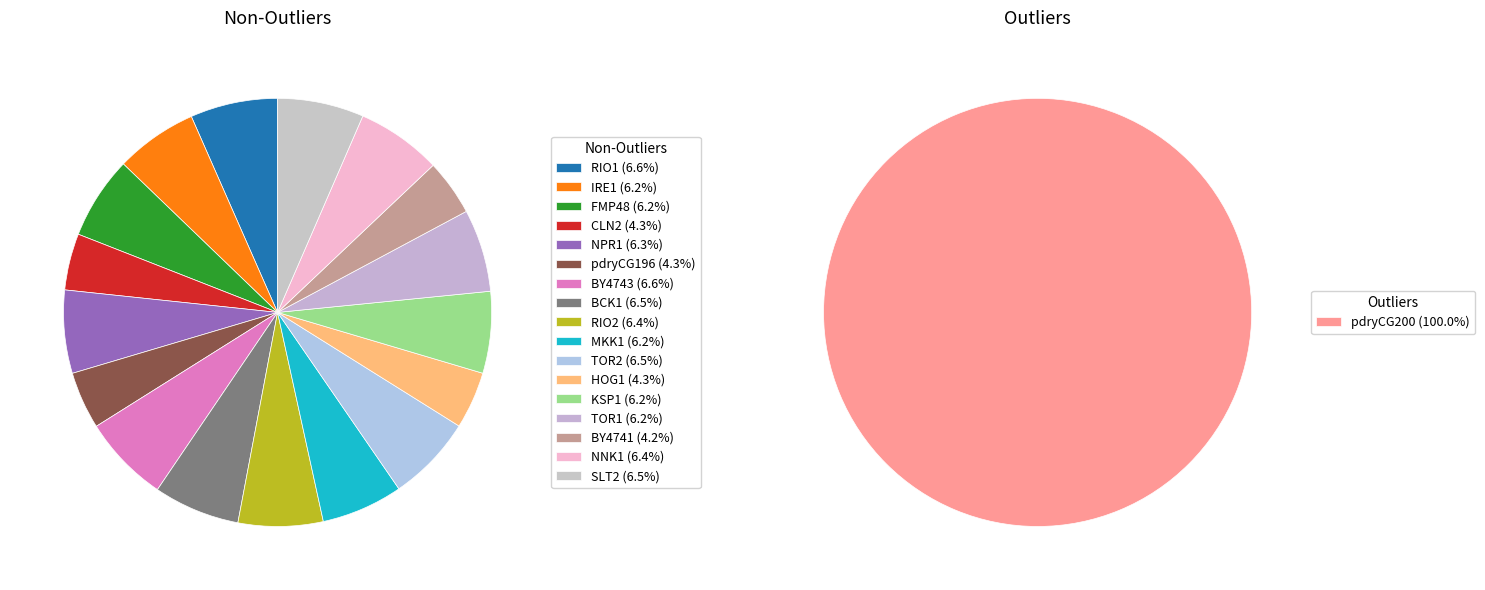

How many slices are in this pie chart?

18